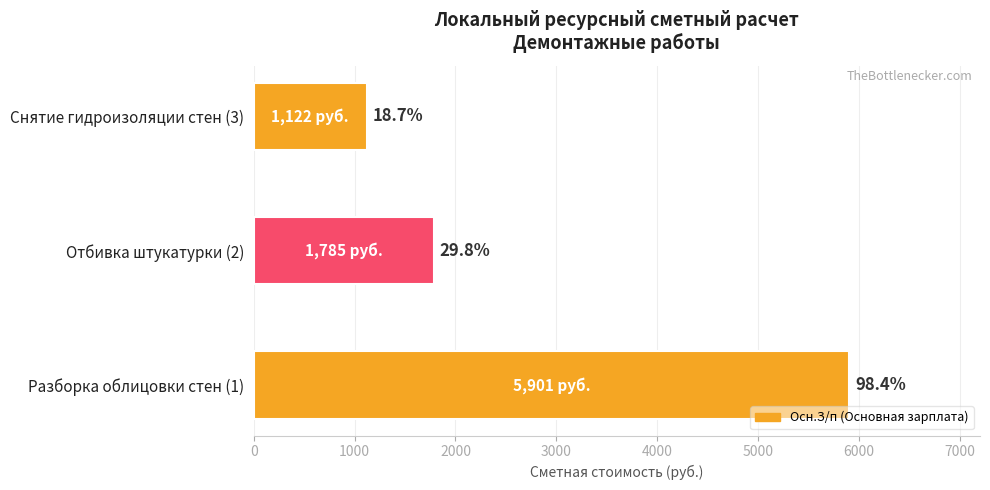

How many bars are there in total?

3